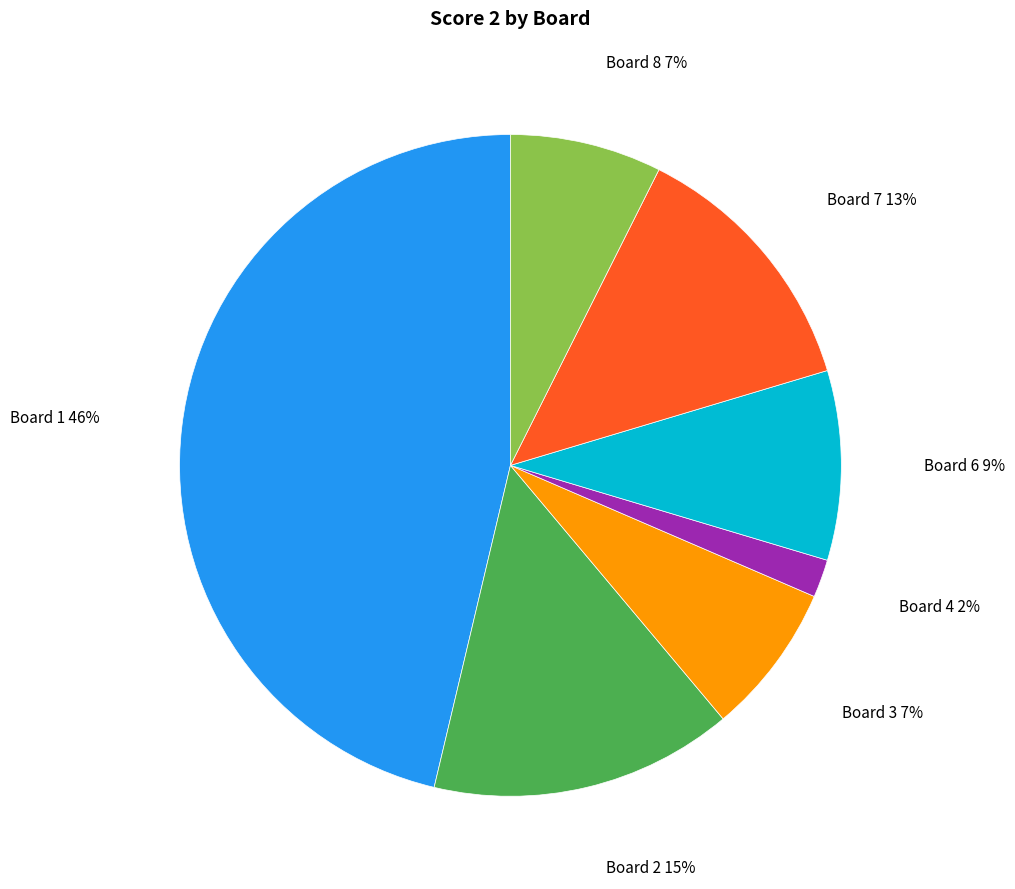

To the nearest percent, what portion does Board 4 represent?

2%